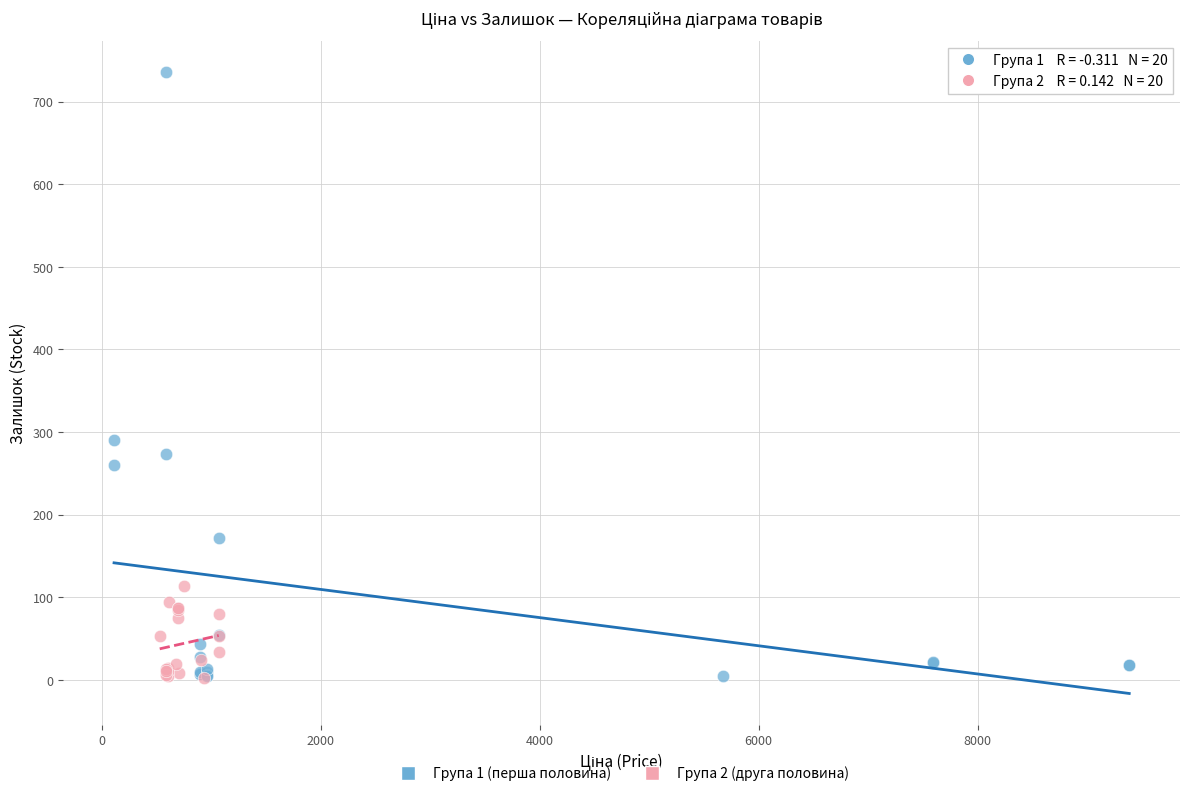

What are all the series names shown in the legend?

Група 1 (перша половина), Група 2 (друга половина)